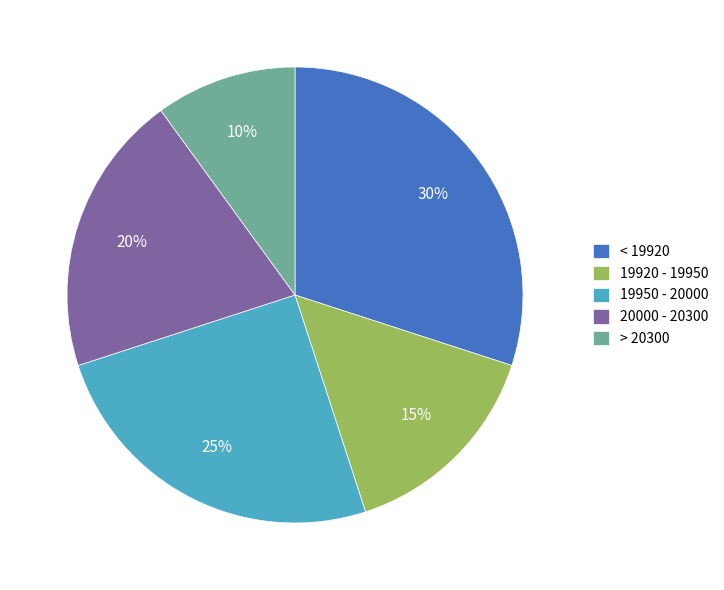

Combined, do > 20300 and 19920 - 19950 account for over 50%?

No